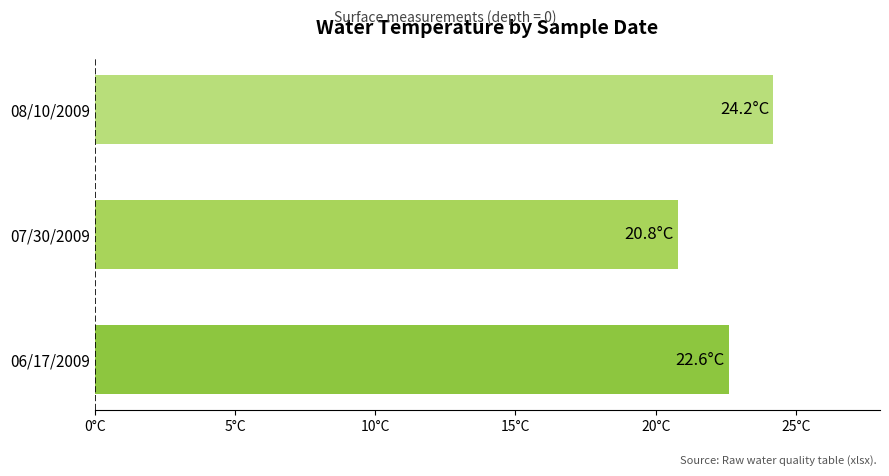

Does the chart contain any negative values?

No